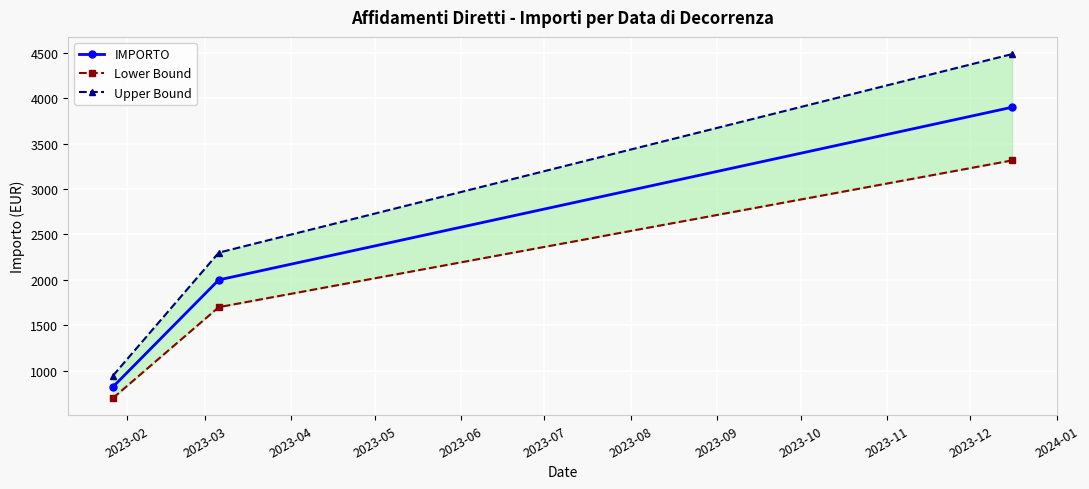

What is the difference between the maximum and minimum values in the Lower Bound series?

2615.4